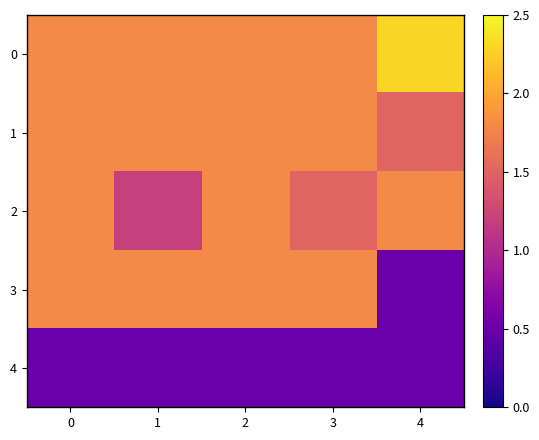

Reading left to right, list all the values displayed in this chart.

0: 0=1.8	1=1.8	2=1.8	3=1.8	4=2.3
1: 0=1.8	1=1.8	2=1.8	3=1.8	4=1.5
2: 0=1.8	1=1.2	2=1.8	3=1.5	4=1.8
3: 0=1.8	1=1.8	2=1.8	3=1.8	4=0.5
4: 0=0.5	1=0.5	2=0.5	3=0.5	4=0.5